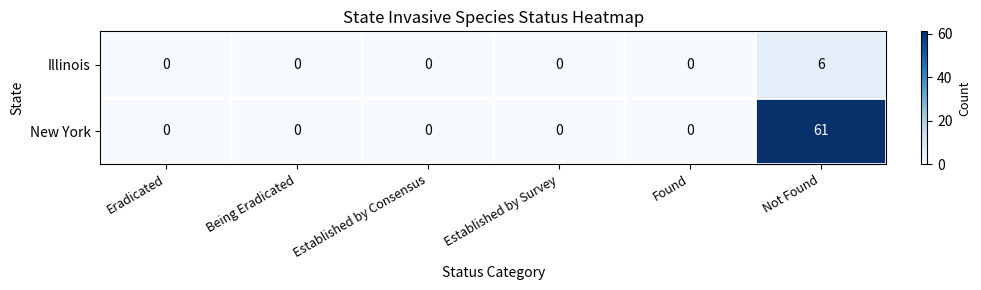

Rank the series by their average value, from lowest to highest.

Illinois, New York